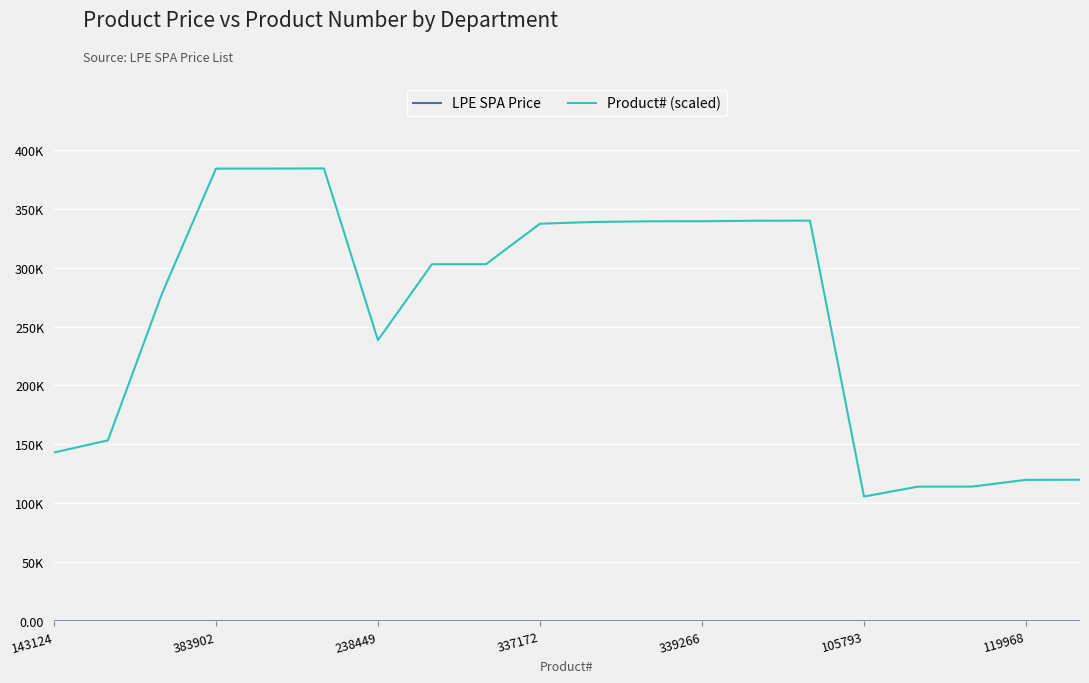

Which series has the largest range (max minus min)?

Product# (scaled)